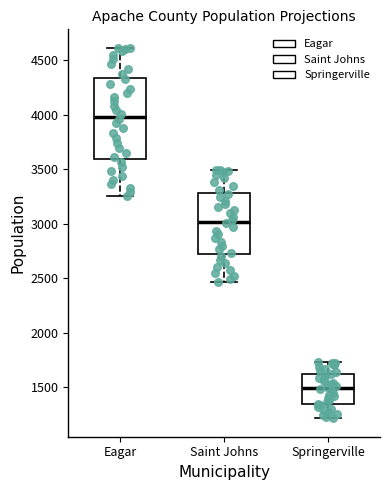

Reading left to right, read every box against the y-axis: the position of its median line, the range the box covers, and the ends of its whiskers. The values are not printed on the chart, so give them approximately, as read against the axis.

Eagar: median 4000, box 3600 to 4350, whiskers 3250 to 4600
Saint Johns: median 3000, box 2750 to 3300, whiskers 2450 to 3500
Springerville: median 1500, box 1350 to 1650, whiskers 1200 to 1750